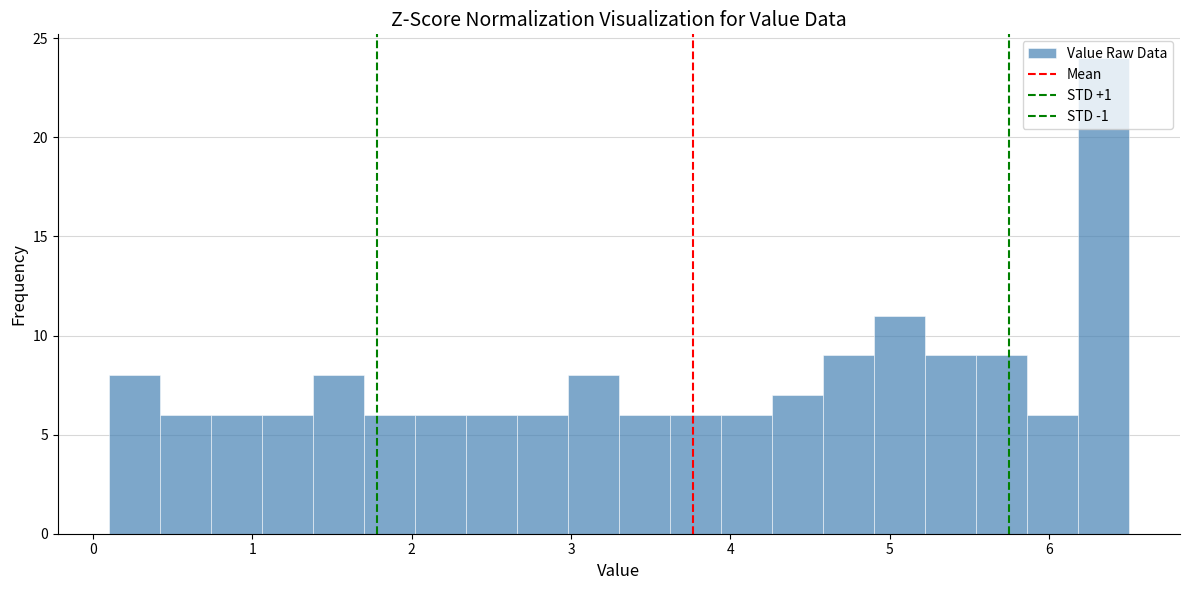

Read against the x-axis, roughly where is the centre of the tallest bar?

6.3